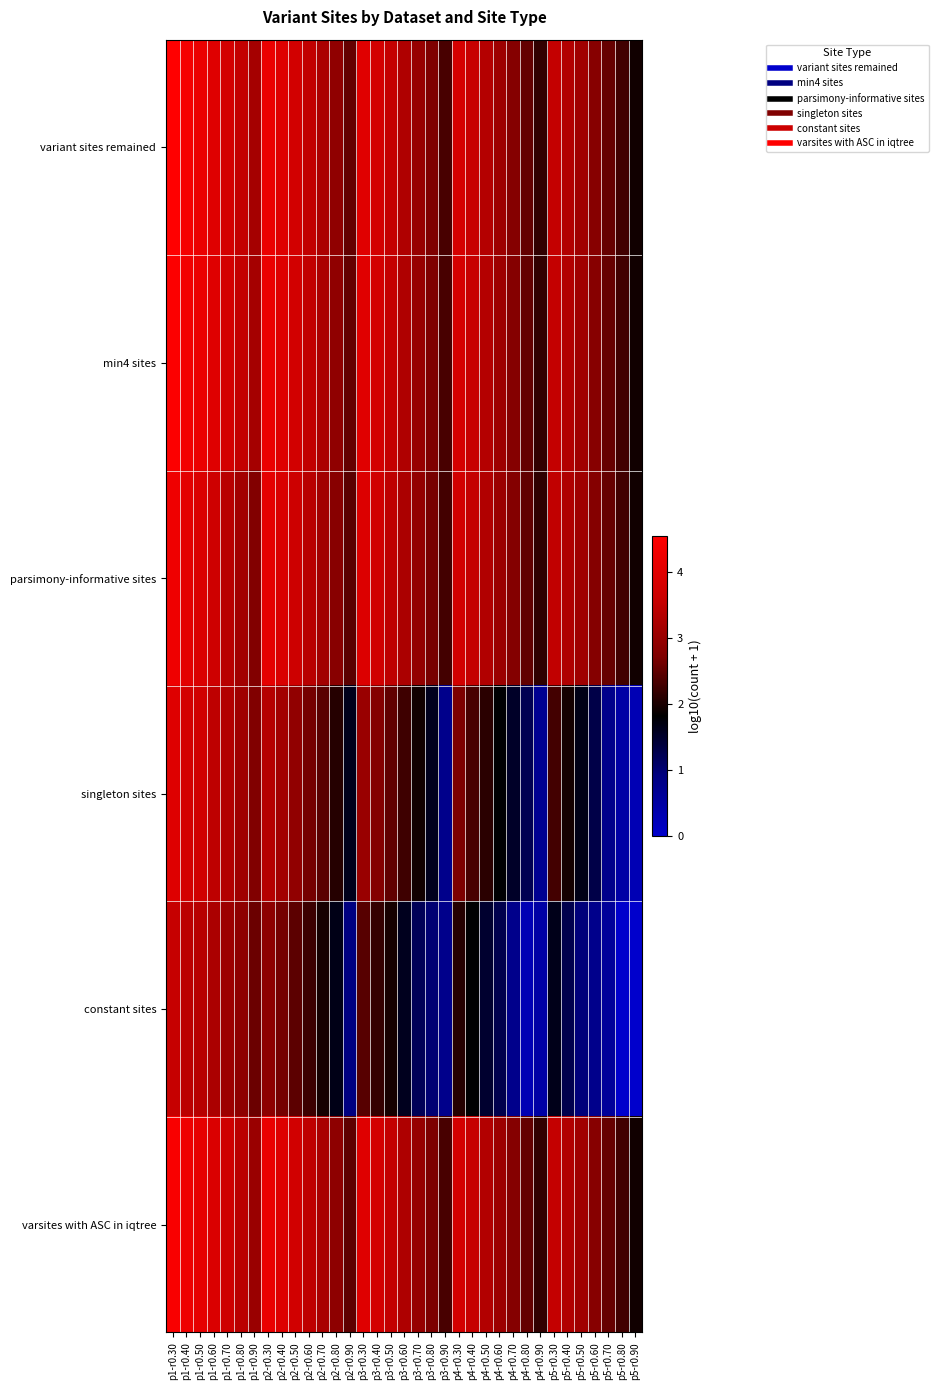

Rank the series at p5-r0.60 from lowest to highest value.

constant sites, singleton sites, parsimony-informative sites, varsites with ASC in iqtree, variant sites remained, min4 sites